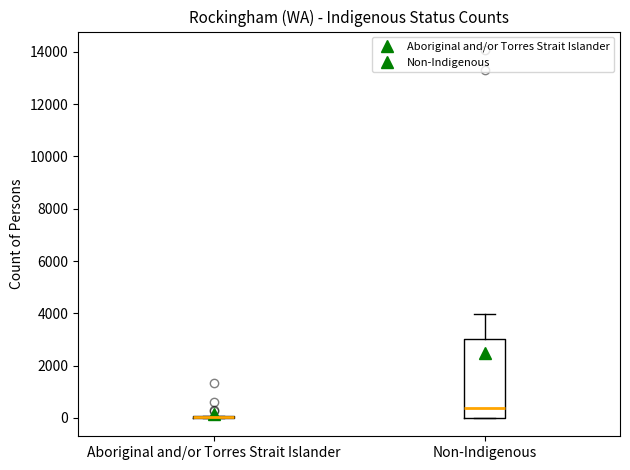

Reading left to right, transcribe this box plot: for each box, give where its median line is, the range the box spans, and where its two whiskers end, as read against the y-axis. The values are not printed on the chart, so give them approximately, as read against the axis.

Aboriginal and/or Torres Strait Islander: box collapsed to a line at 0, whiskers 0 to 0
Non-Indigenous: median 400, box 0 to 3000, whiskers 0 to 4000